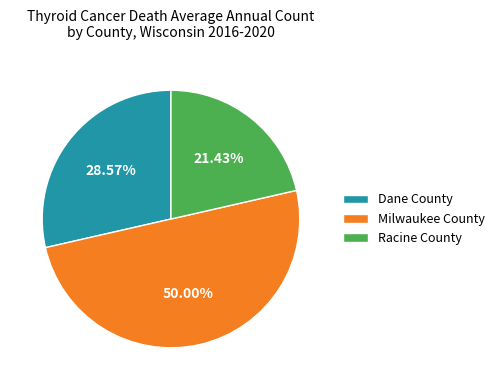

To the nearest percent, what percentage of the pie is Dane County?

29%